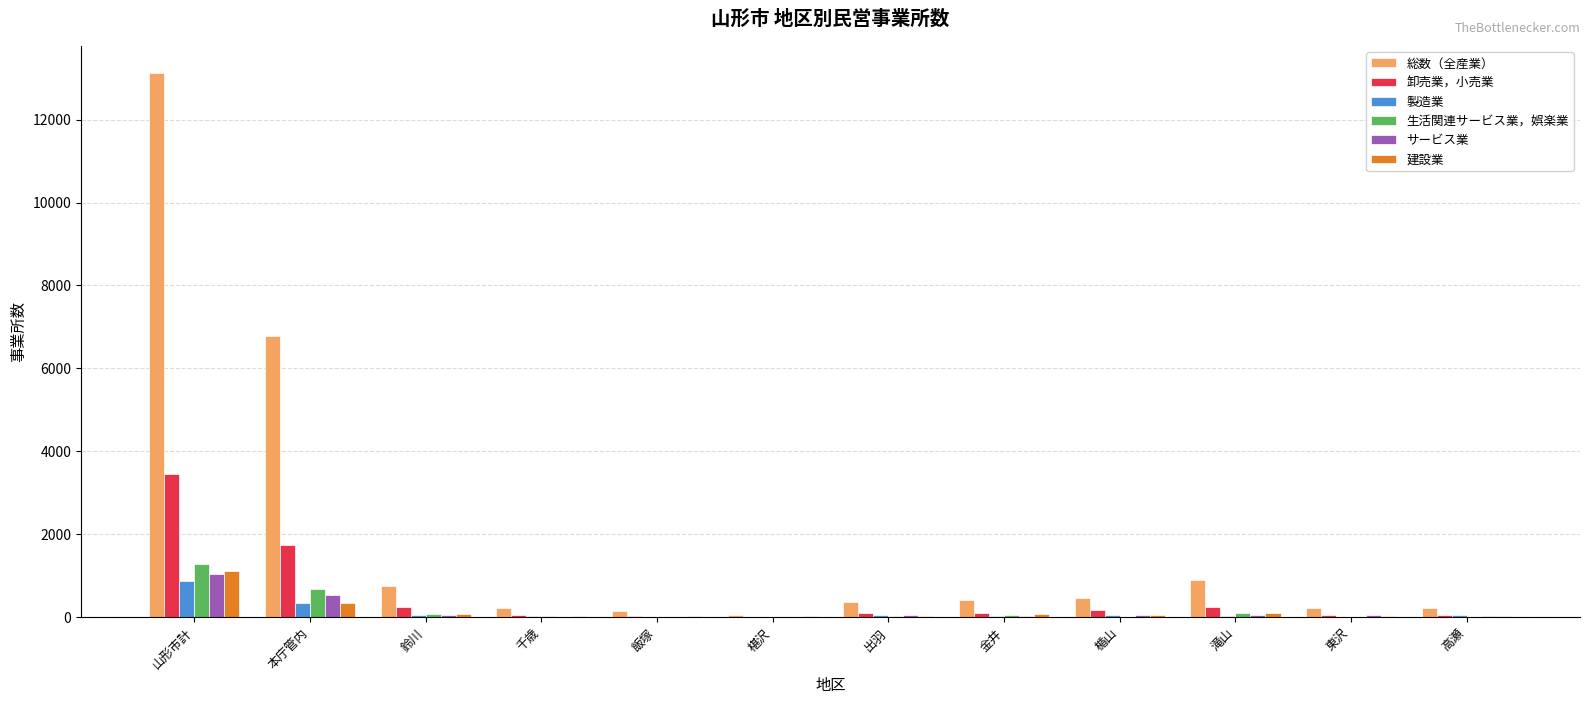

Count the number of categories in the chart.

12